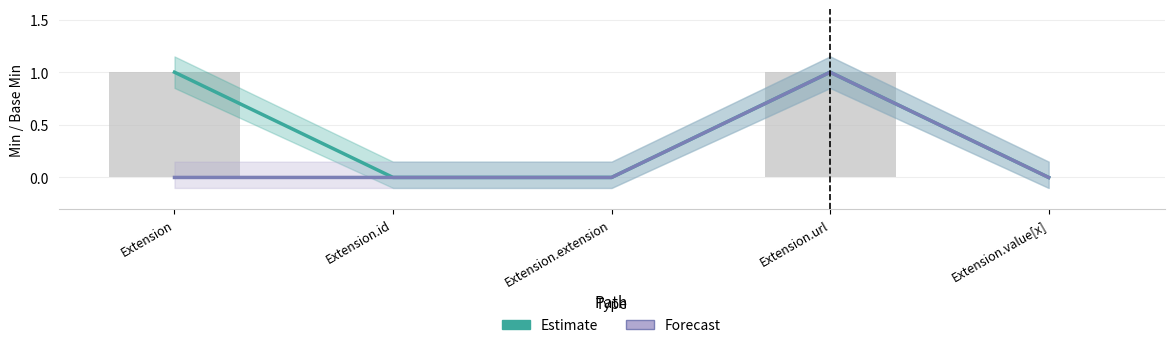

How many bars are there in each group?

2